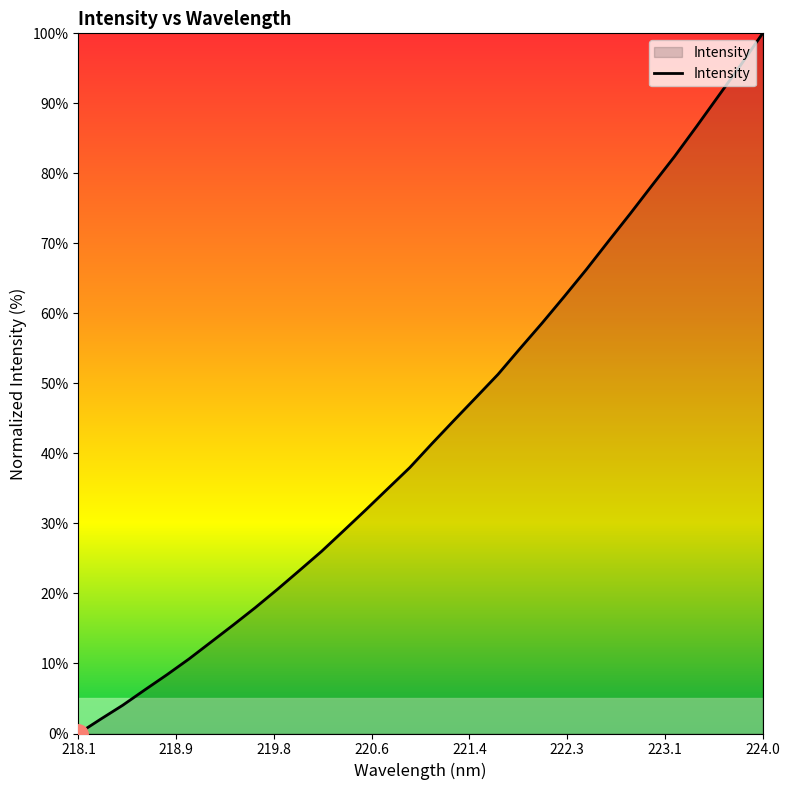

Reading left to right, what are all the values shown in this chart?

0.0	2.0	4.0	6.2	8.4	10.6	13.1	15.5	18.0	20.6	23.3	26.0	28.9	31.9	35.0	38.0	41.4	44.7	48.0	51.3	55.0	58.6	62.4	66.3	70.3	74.3	78.4	82.4	86.7	91.1	95.4	100.0